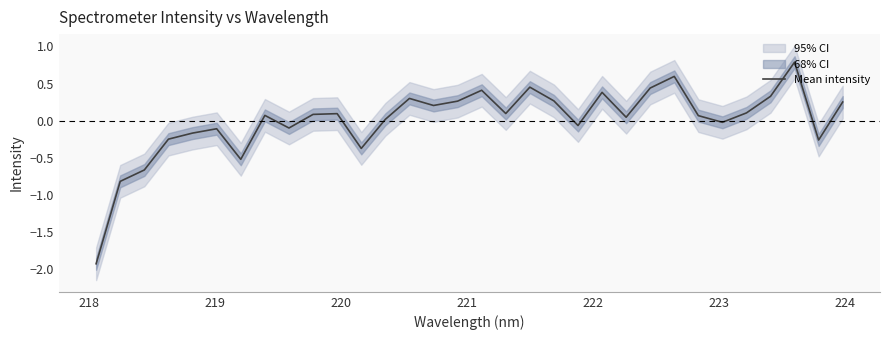

How many positive values are there?

20